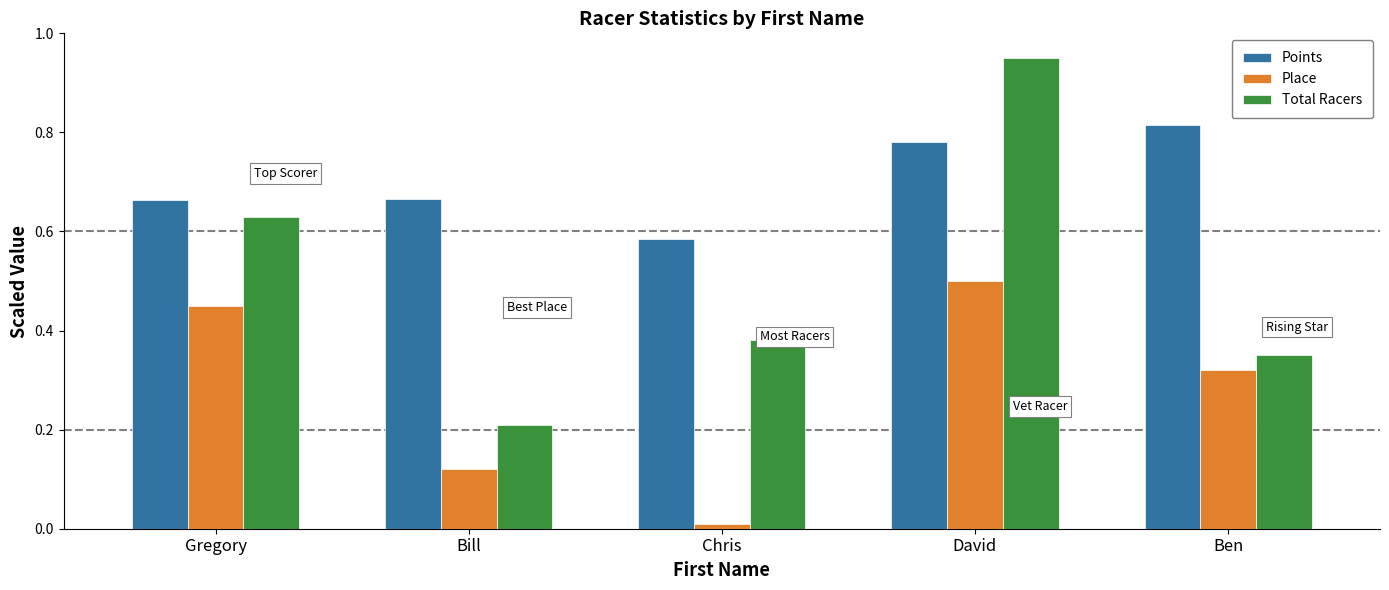

How many distinct data groups are displayed?

3